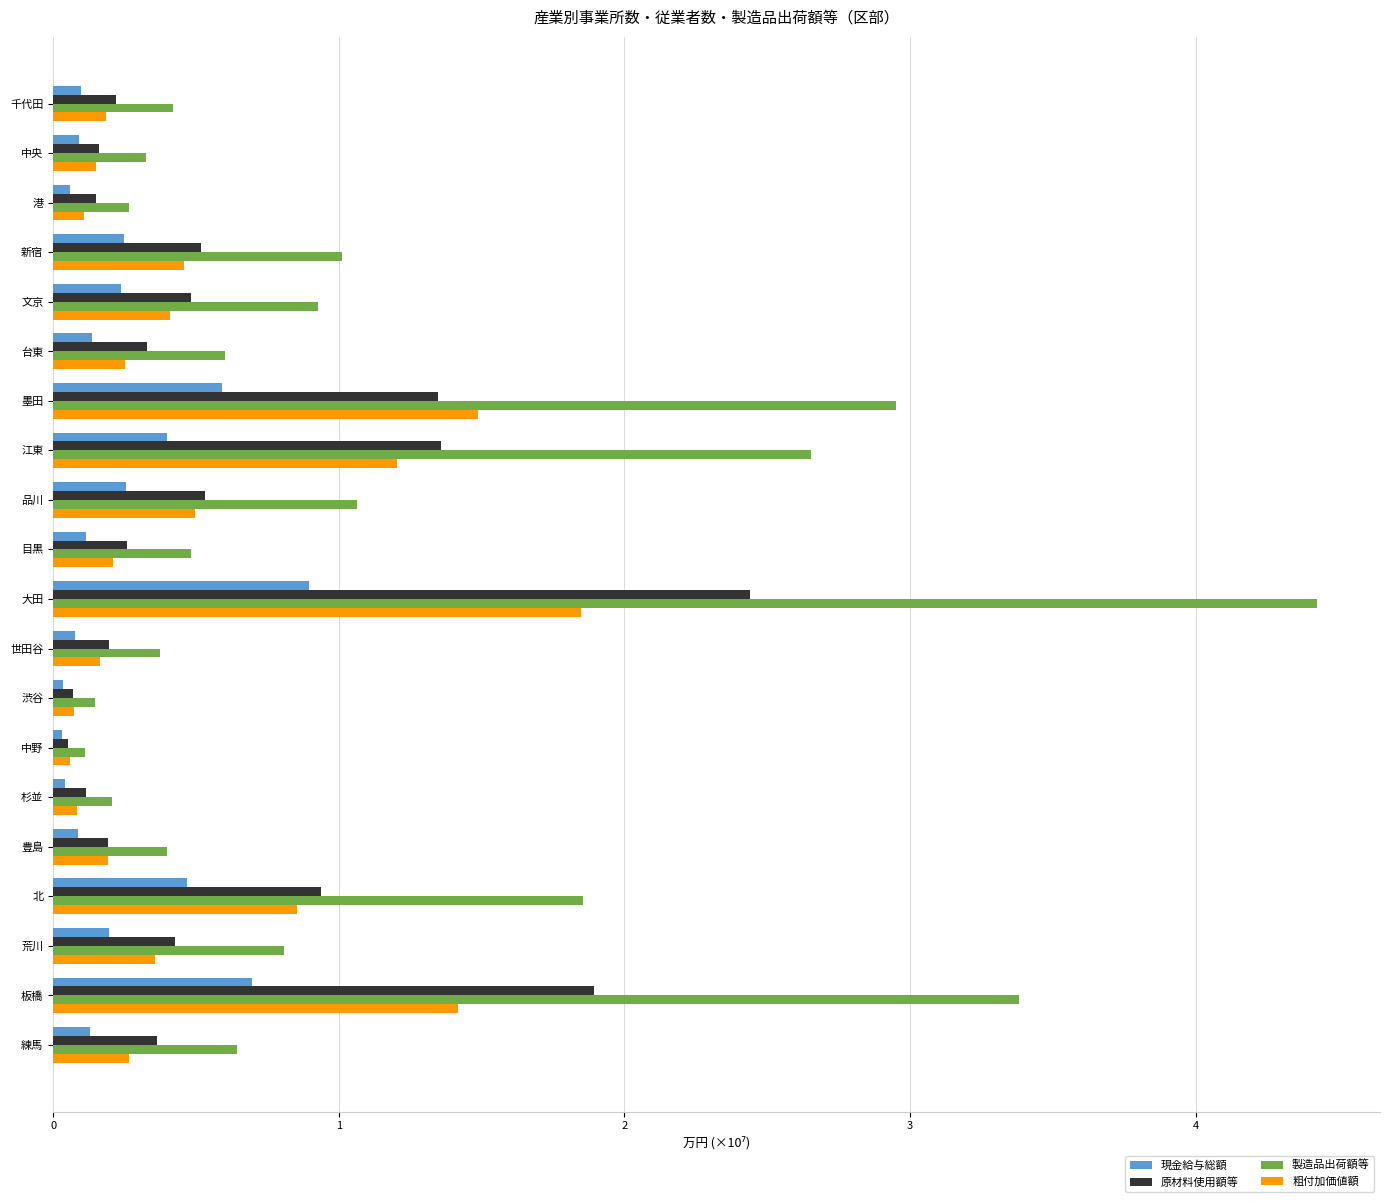

Where is 製造品出荷額等 nearest to the value 2?

北